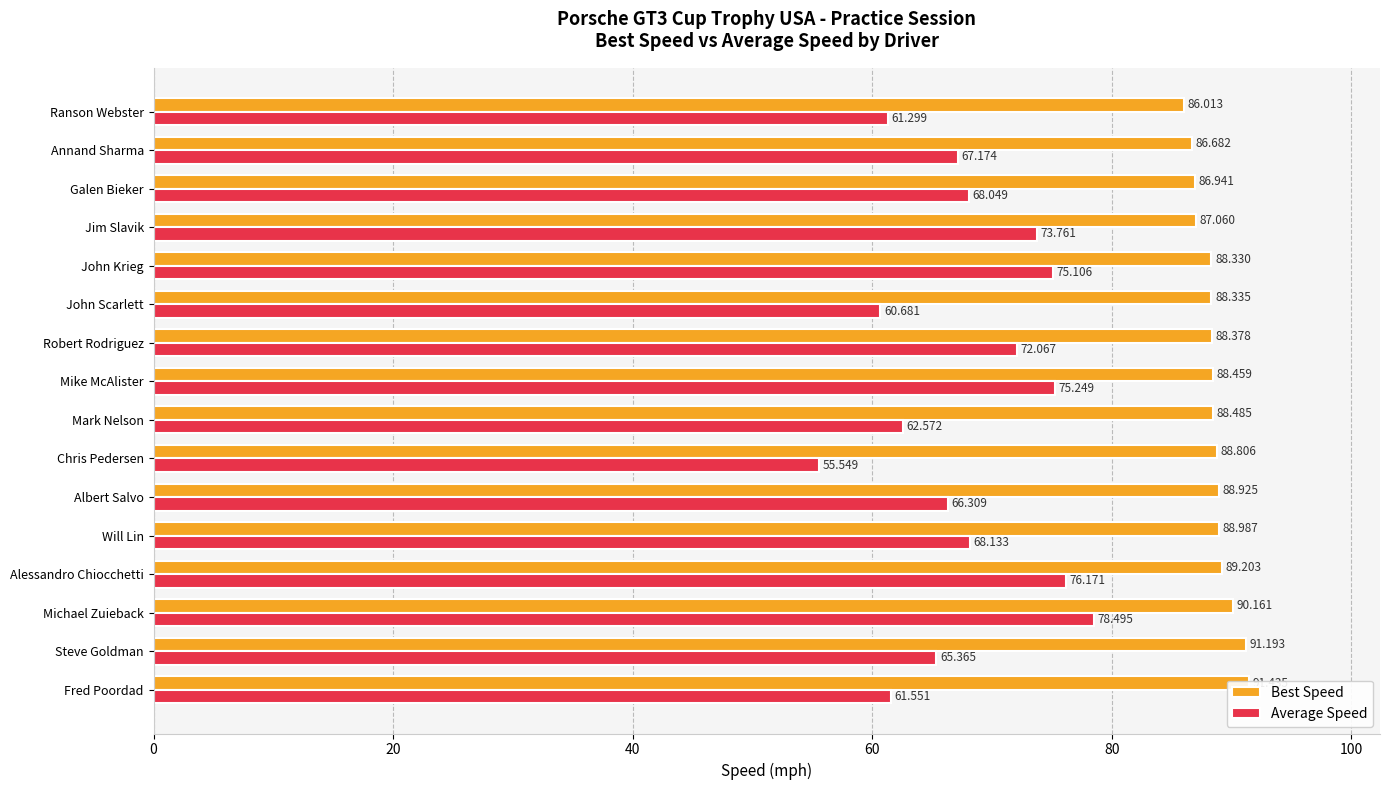

The Average Speed series shows 54.5 at Michael Zuieback. True or false?

False